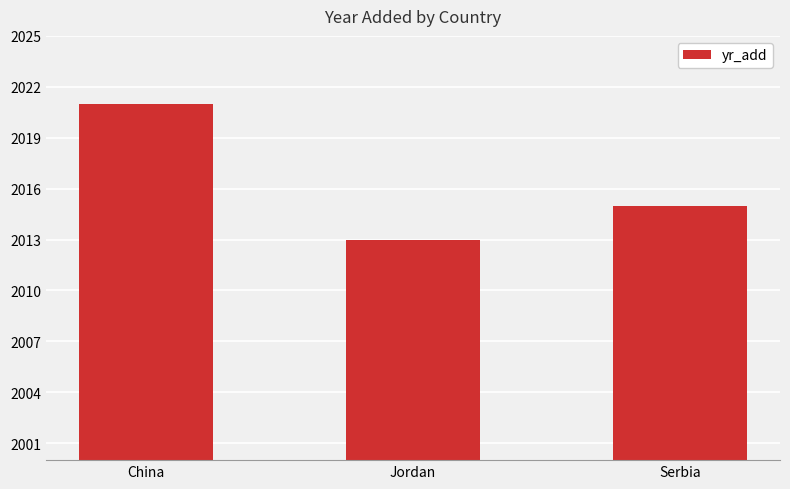

What is the sum of all values?

6049